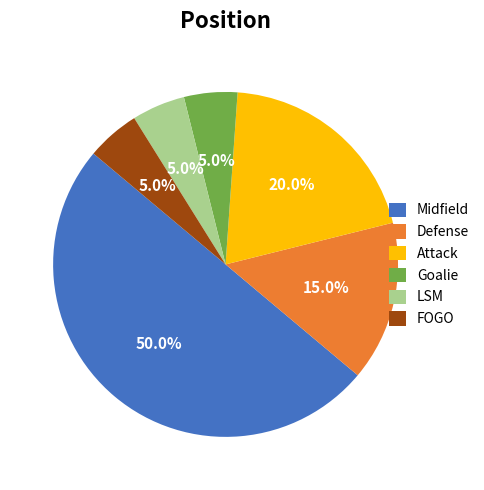

To the nearest percent, what is the difference between the largest and smallest slice percentages?

45%